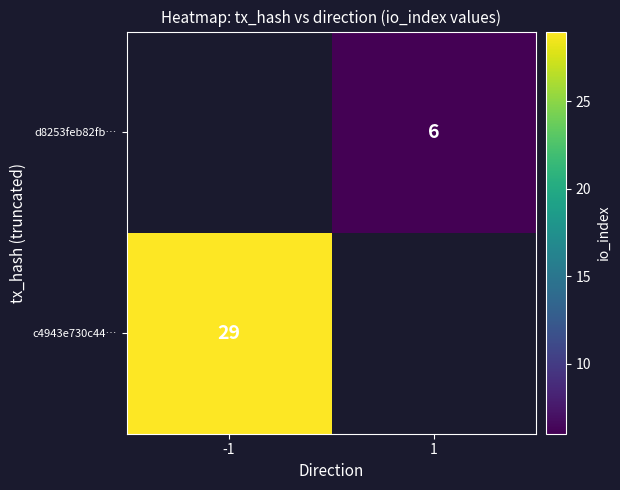

Is it true that c4943e730c44… equals 29 at -1?

True